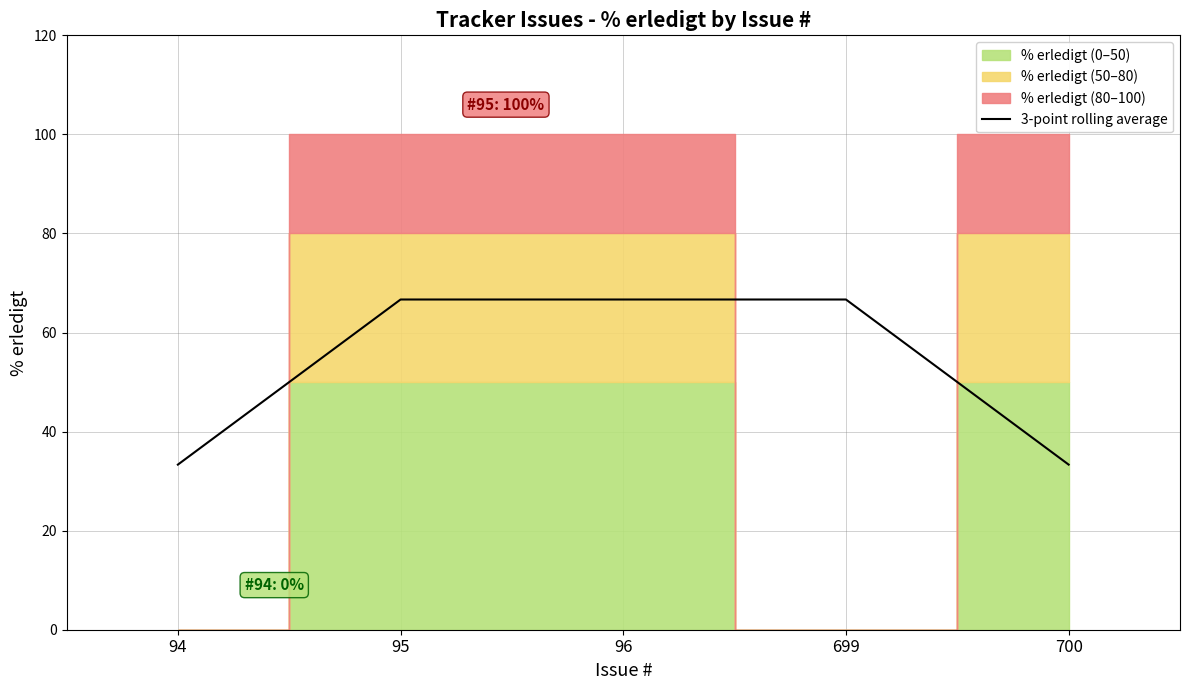

What is the sum of all values?

266.7